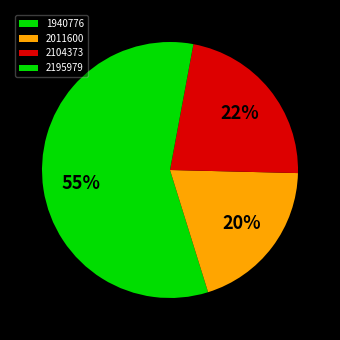

The 2104373 slice represents 22% of the pie. True or false?

True